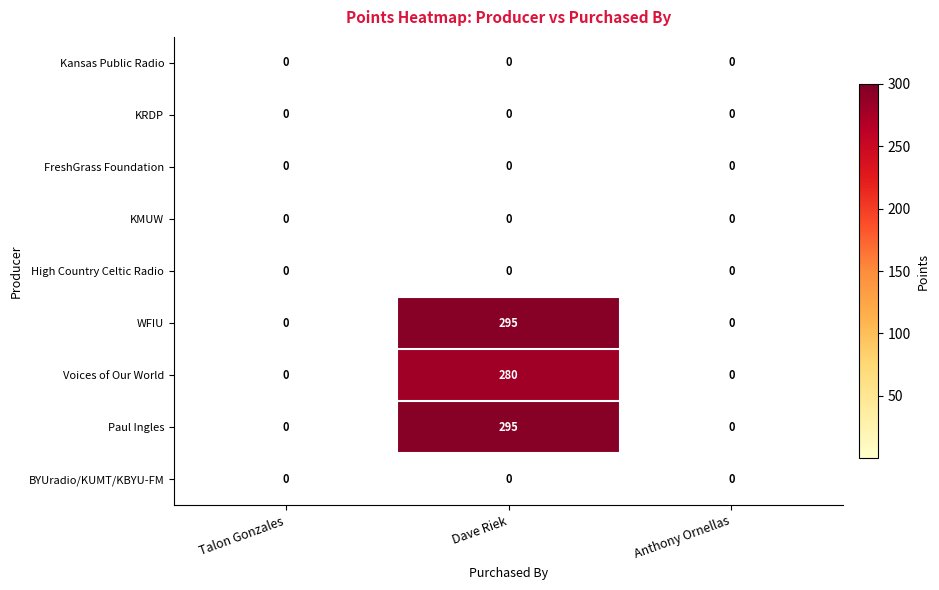

Reading left to right, transcribe all the data shown in this chart.

Kansas Public Radio: 0	0	0
KRDP: 0	0	0
FreshGrass Foundation: 0	0	0
KMUW: 0	0	0
High Country Celtic Radio: 0	0	0
WFIU: 0	295	0
Voices of Our World: 0	280	0
Paul Ingles: 0	295	0
BYUradio/KUMT/KBYU-FM: 0	0	0